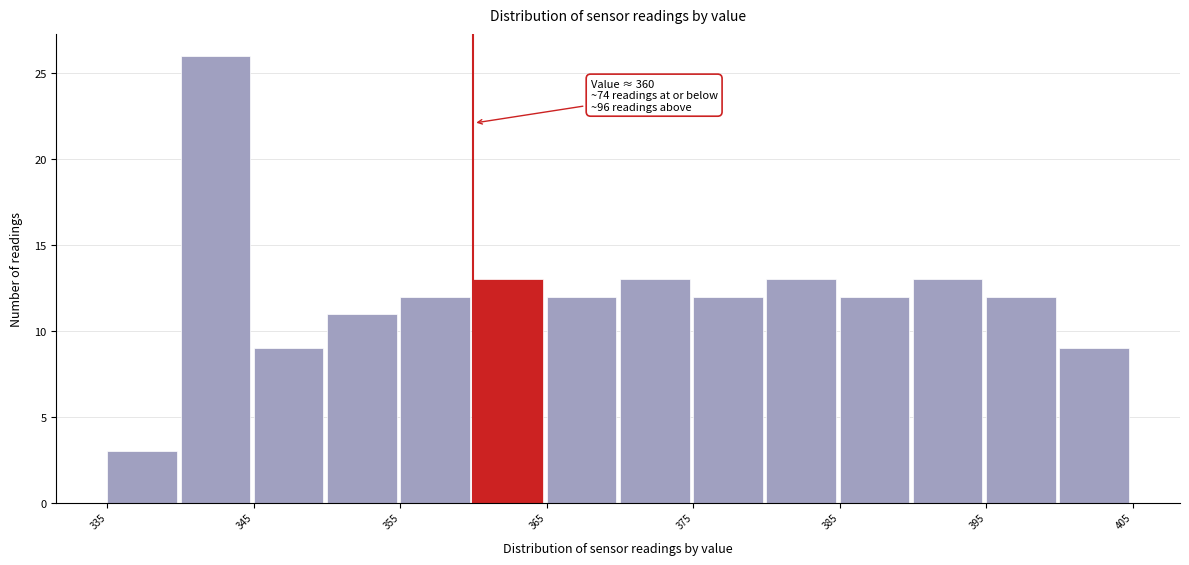

Over which range of the x-axis is the bar tallest?

340 to 345